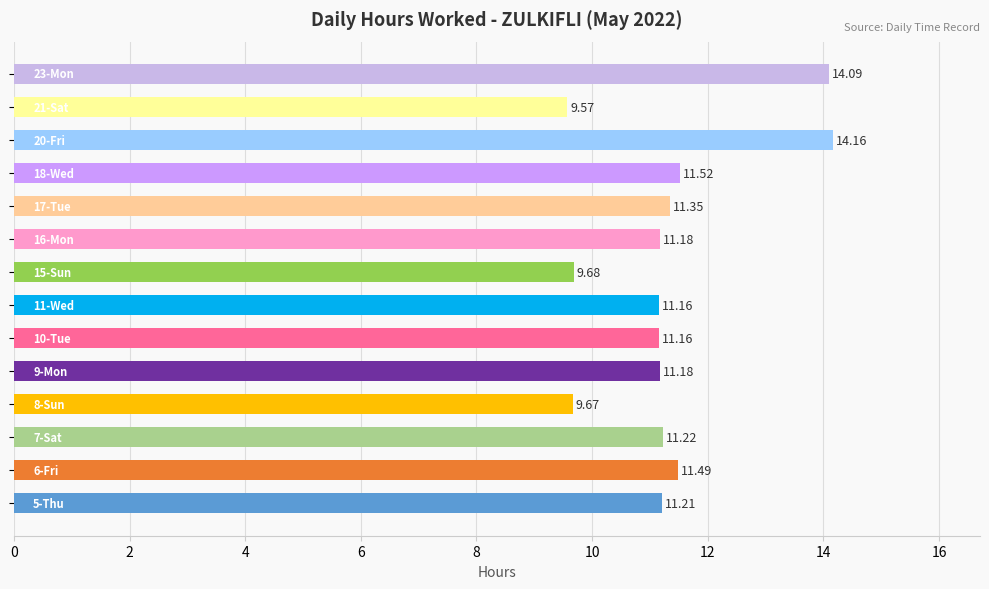

What is the sum of all values?

158.6